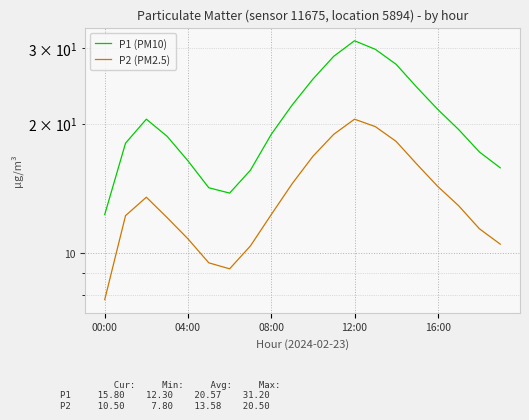

What is the difference between the highest and lowest values at 10?

8.6